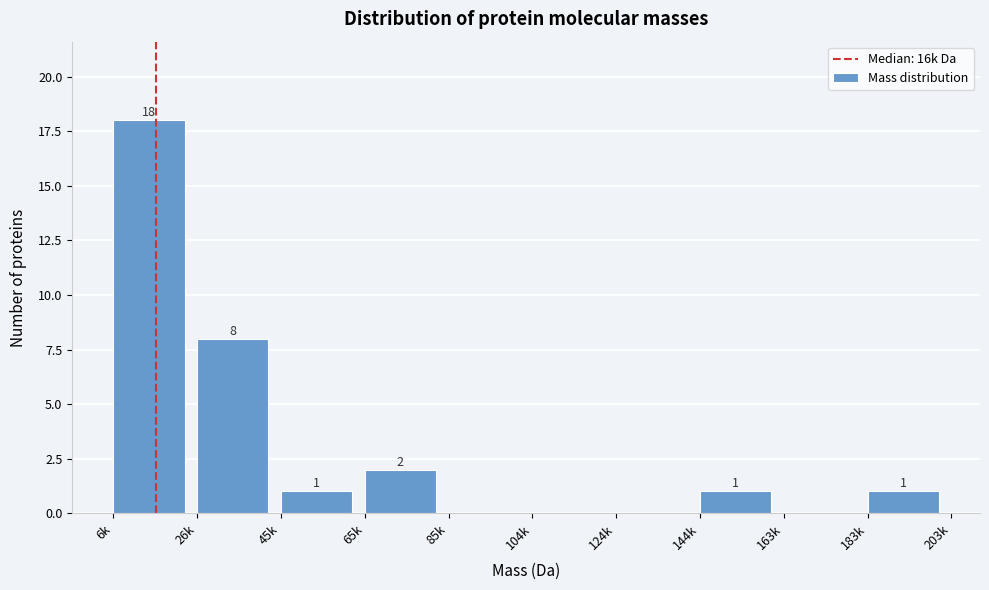

Reading left to right, transcribe all the data shown in this chart.

6k=18	26k=8	45k=1	65k=2	85k=0	104k=0	124k=0	144k=1	163k=0	183k=1